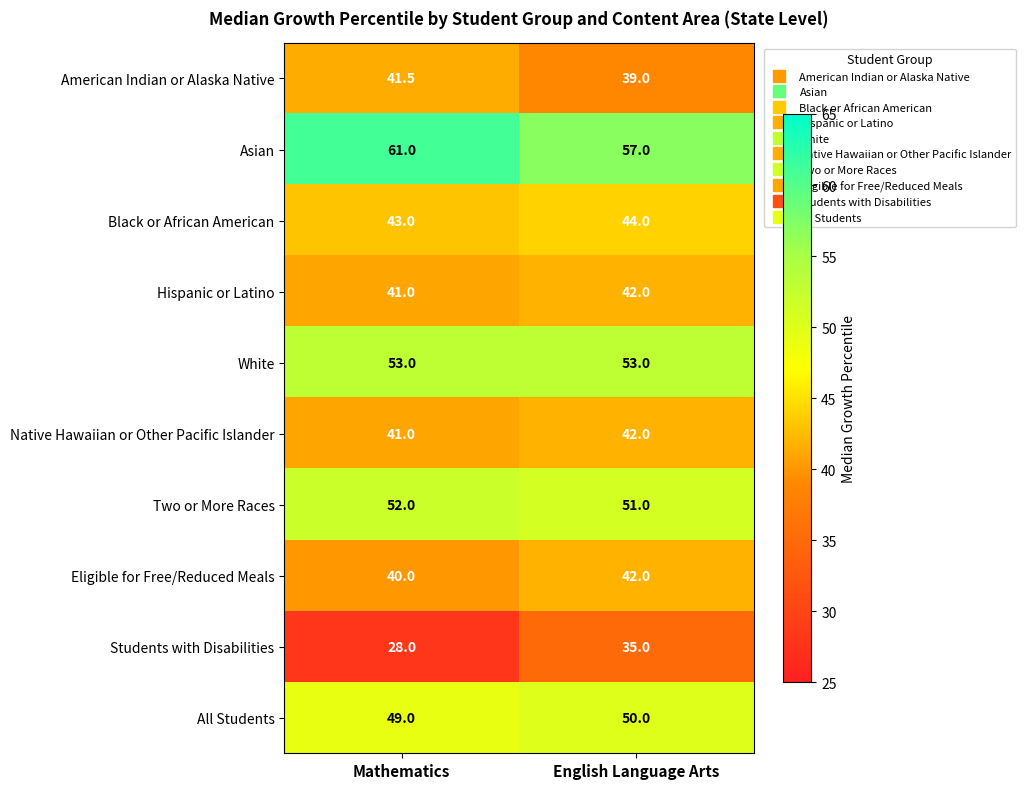

At which label is Native Hawaiian or Other Pacific Islander closest to 41?

Mathematics